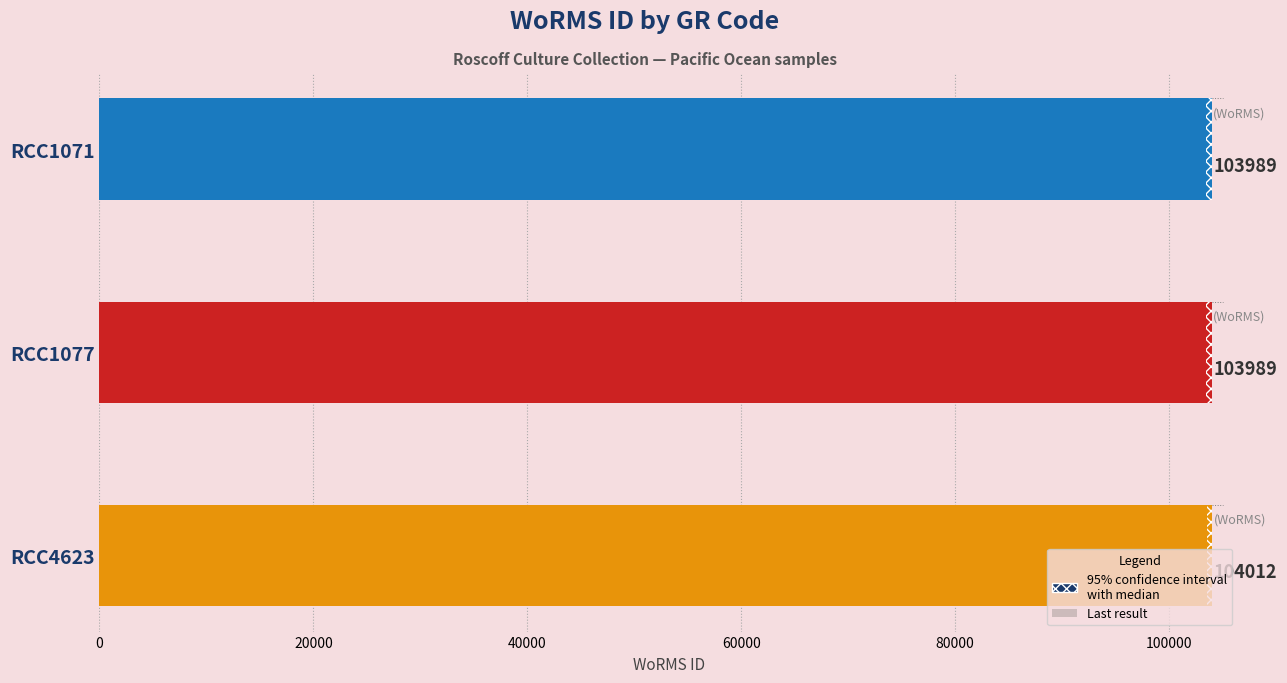

What is the maximum value shown in the chart?

104012